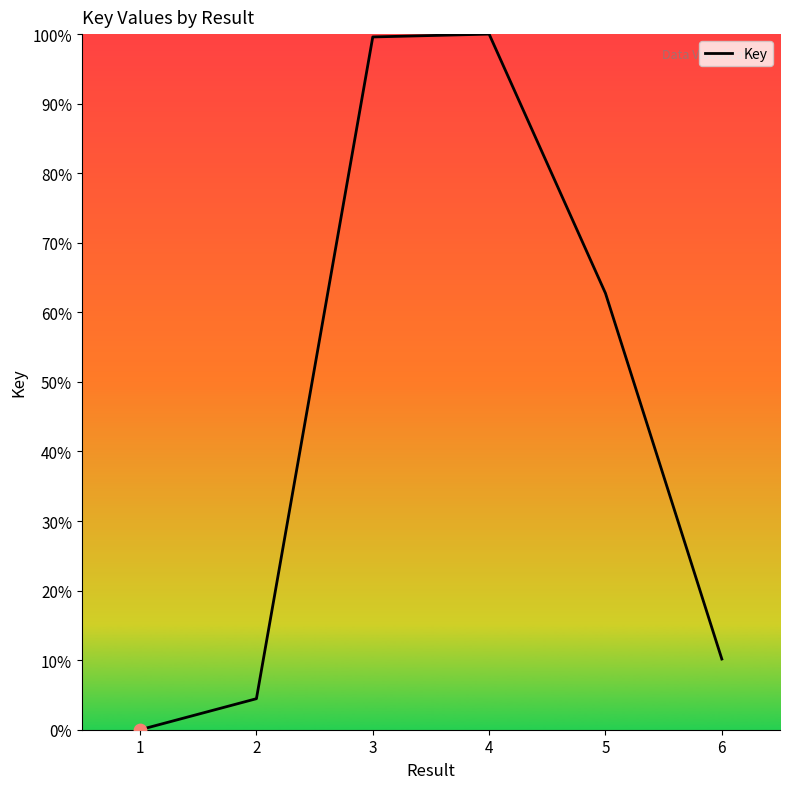

Approximately how many times larger is the value at 3 compared to 4?

1.0